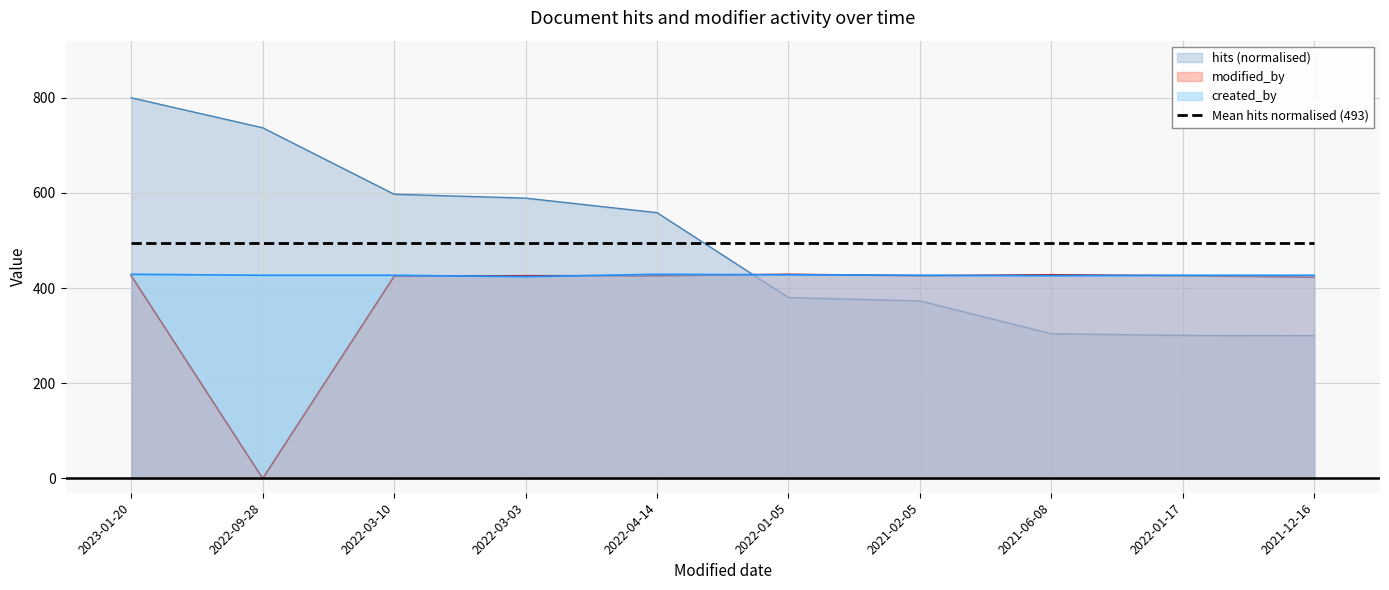

Rank the series by their average value, from highest to lowest.

hits, created_by, modified_by